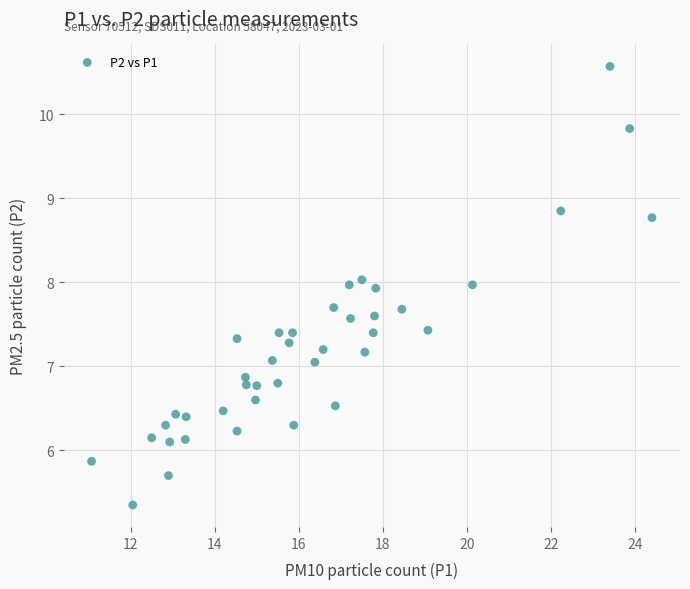

What is the range of Y values (max minus min)?

5.2